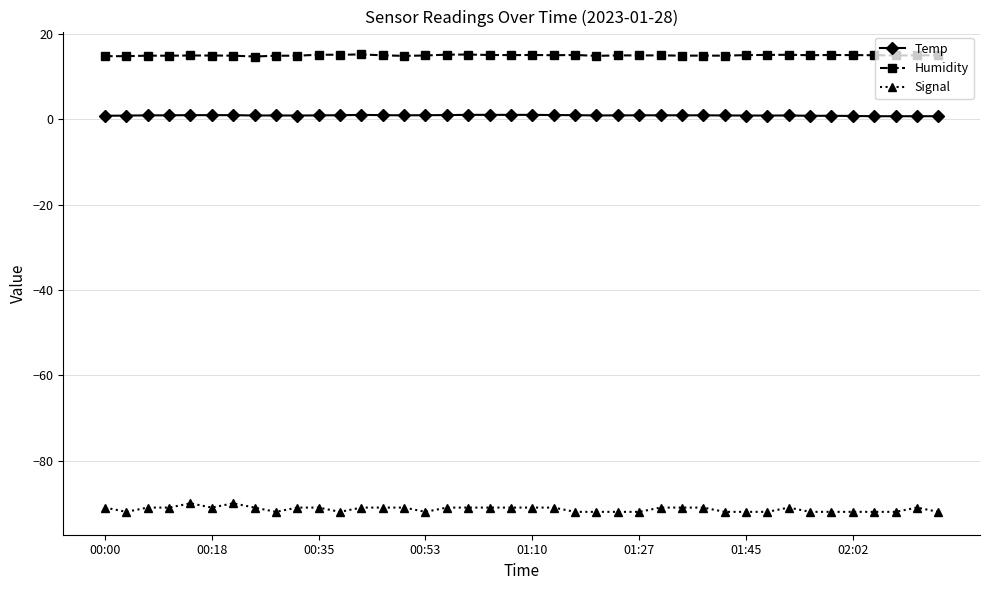

What is the difference between the second highest and second lowest values in the Humidity series?

0.4